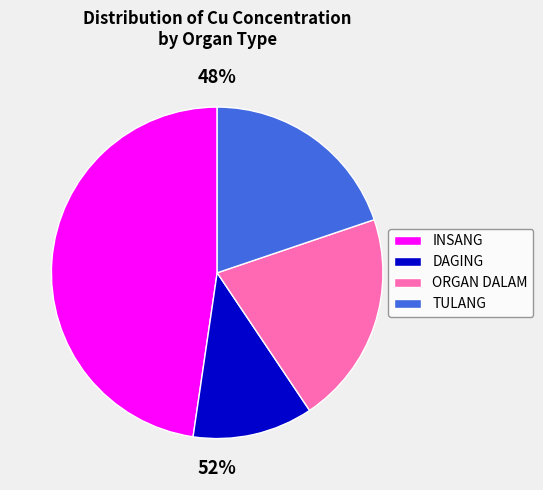

Does 6 represent more than half of the total?

No